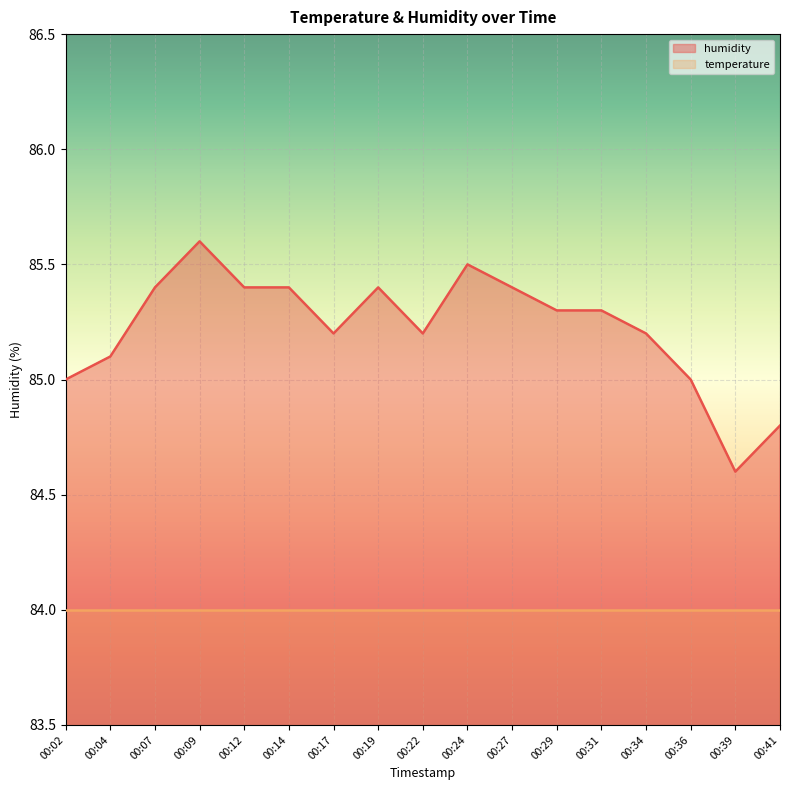

What is the change in value from 00:02 to 00:19?

+0.4